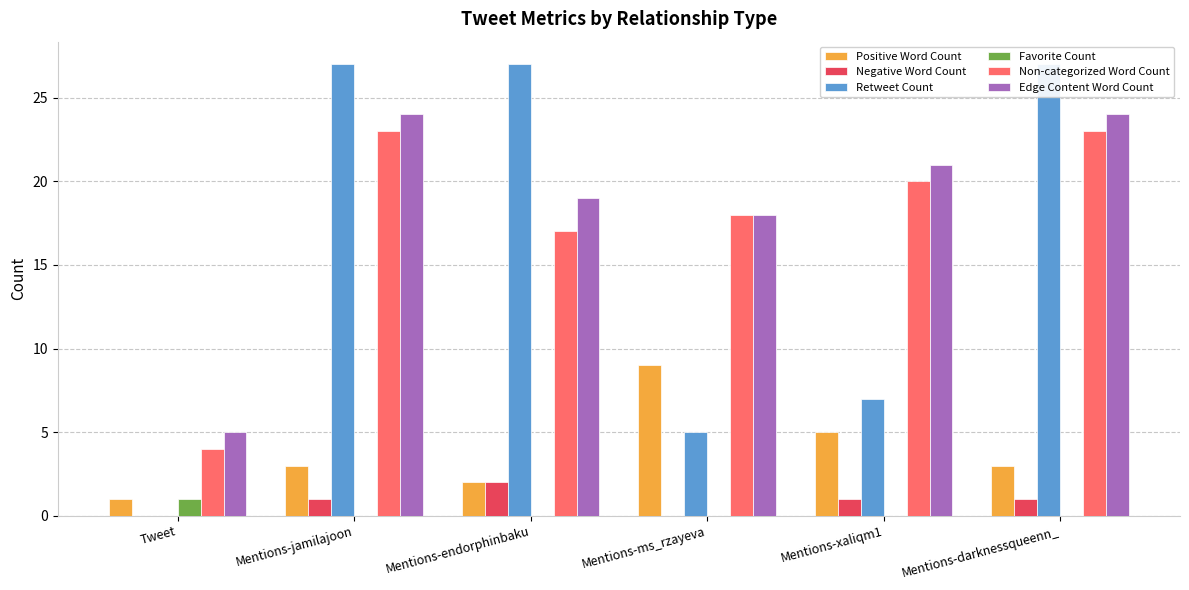

Which label corresponds to the largest value in the chart?

Mentions-jamilajoon